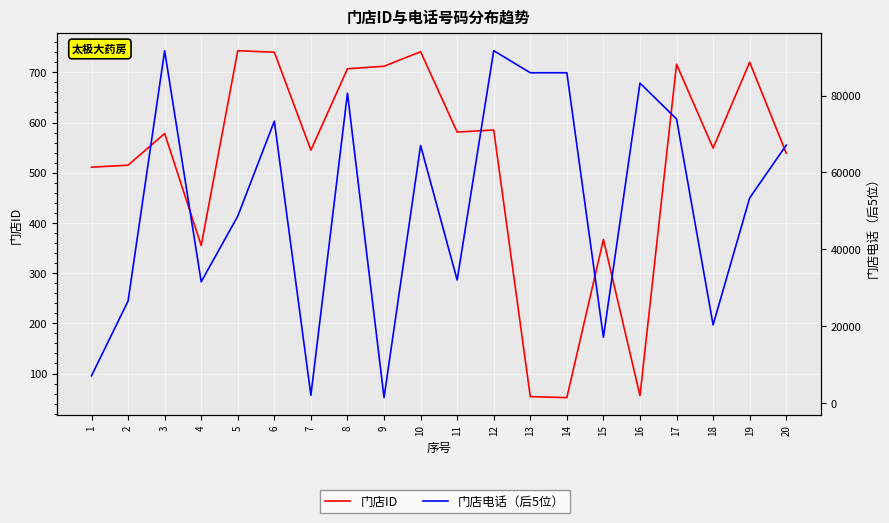

What is the total value across all series at 15?

17448